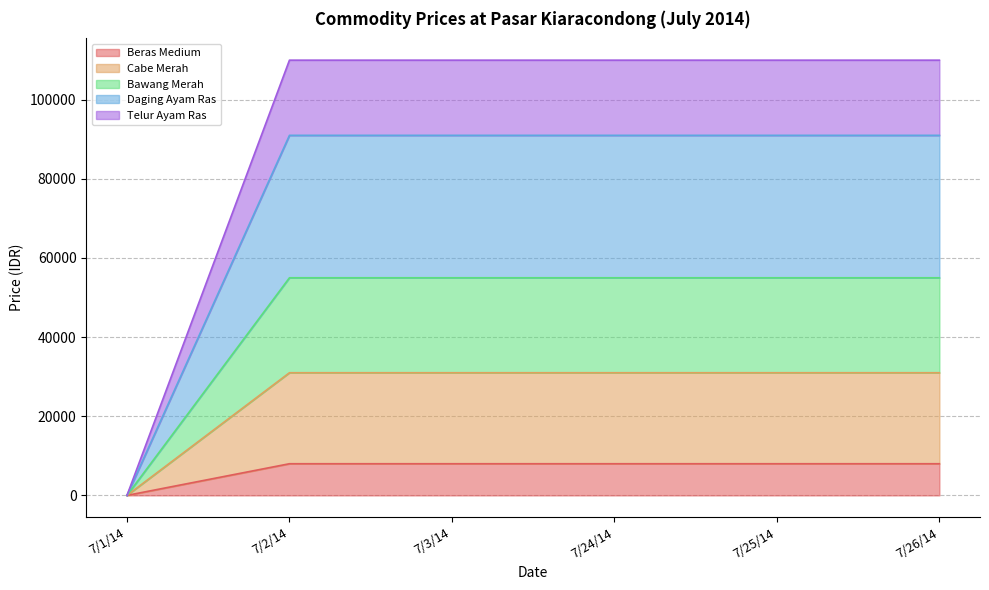

Count the number of categories in the chart.

6